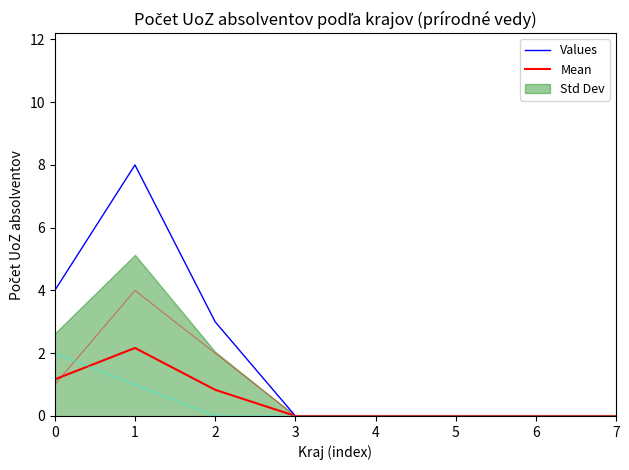

The Values series shows -5.2 at 4. True or false?

False